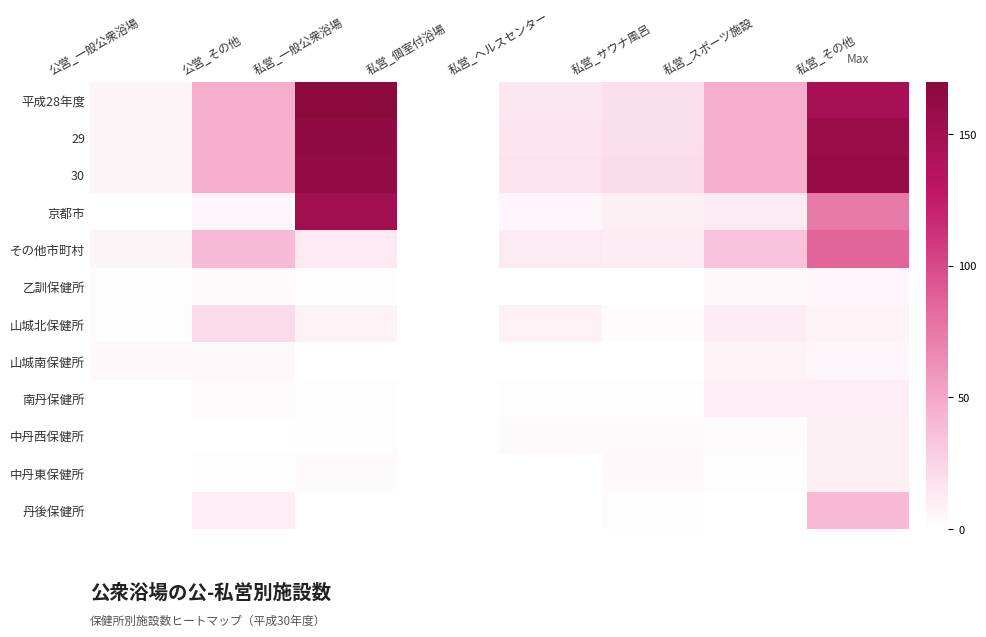

What is the total value across all series at 私営_スポーツ施設?

223